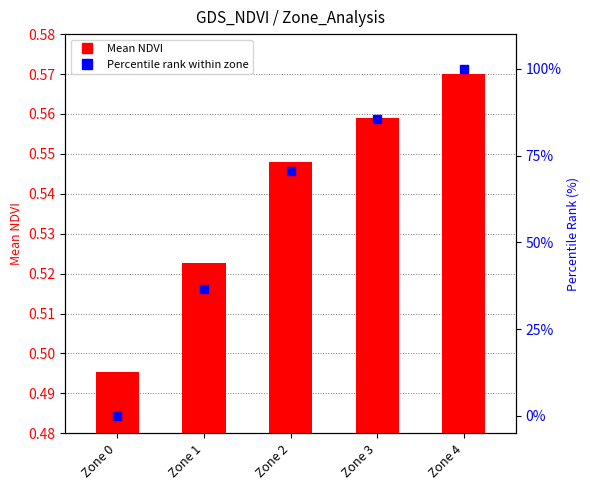

Which series contains the highest Y value?

Percentile rank within zone